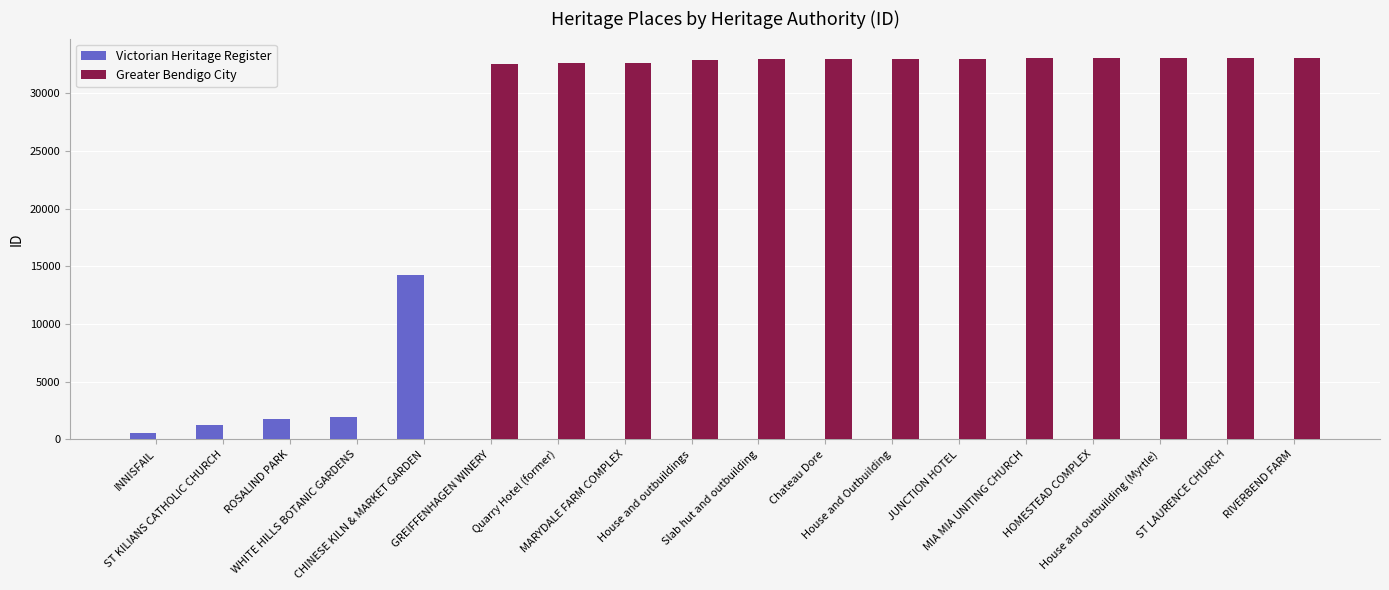

How many categories are shown in the chart?

18